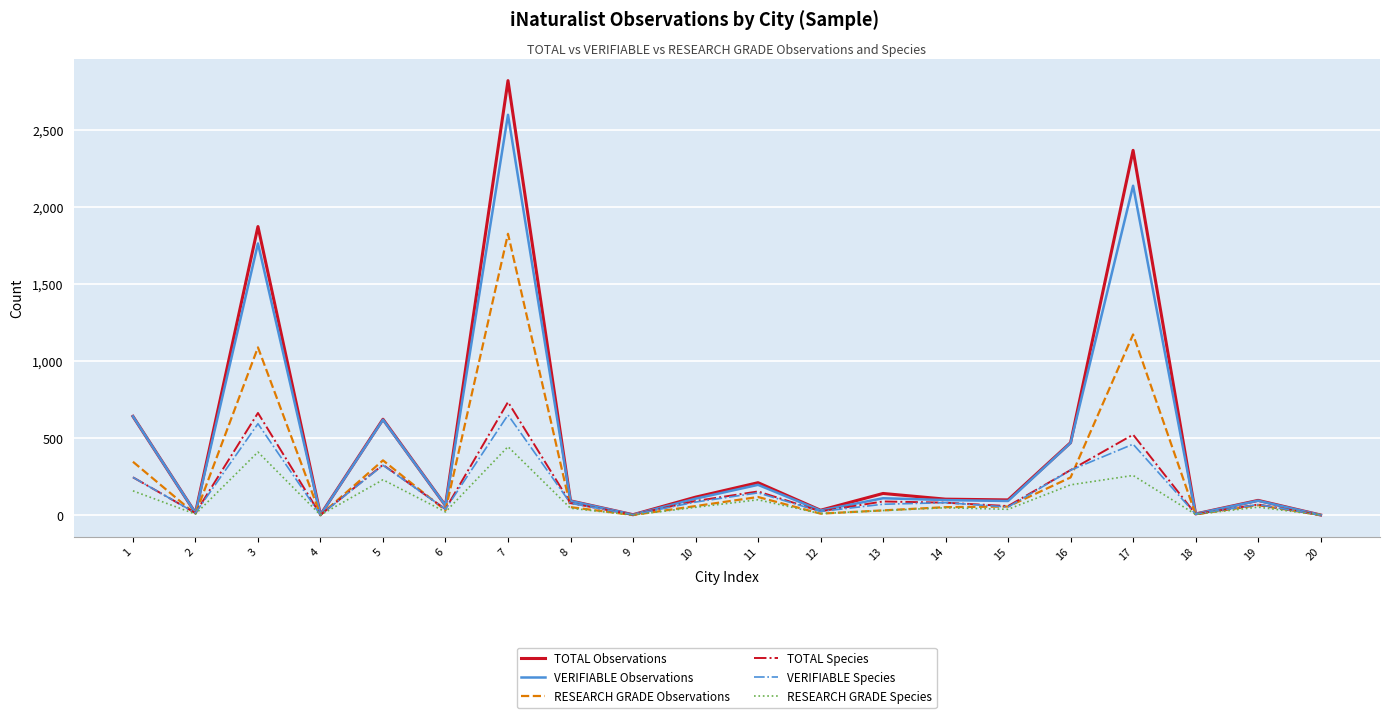

Is this an area chart (filled region under the line)?

No